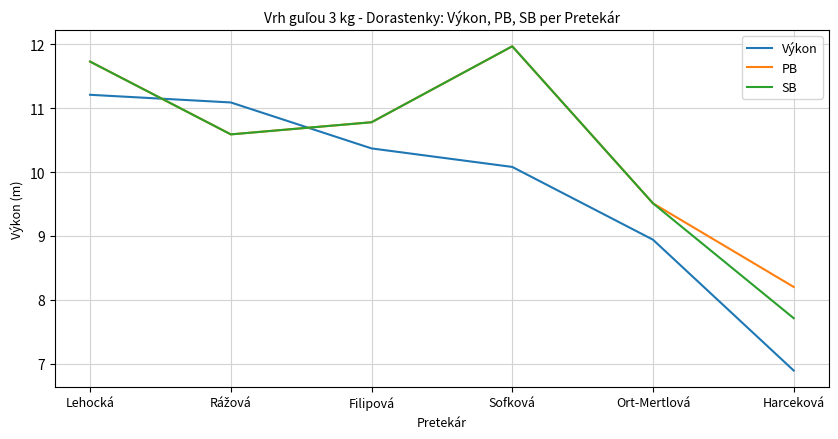

What is the difference between the highest and lowest values at Filipová?

0.4